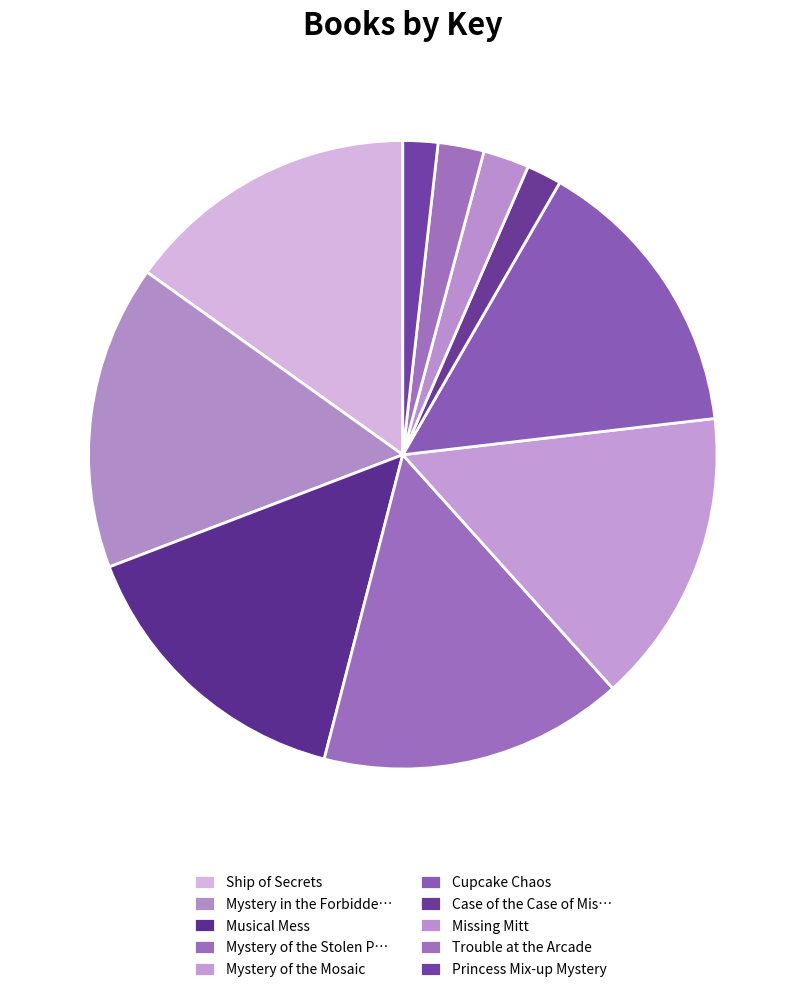

Does any single category account for the majority?

No